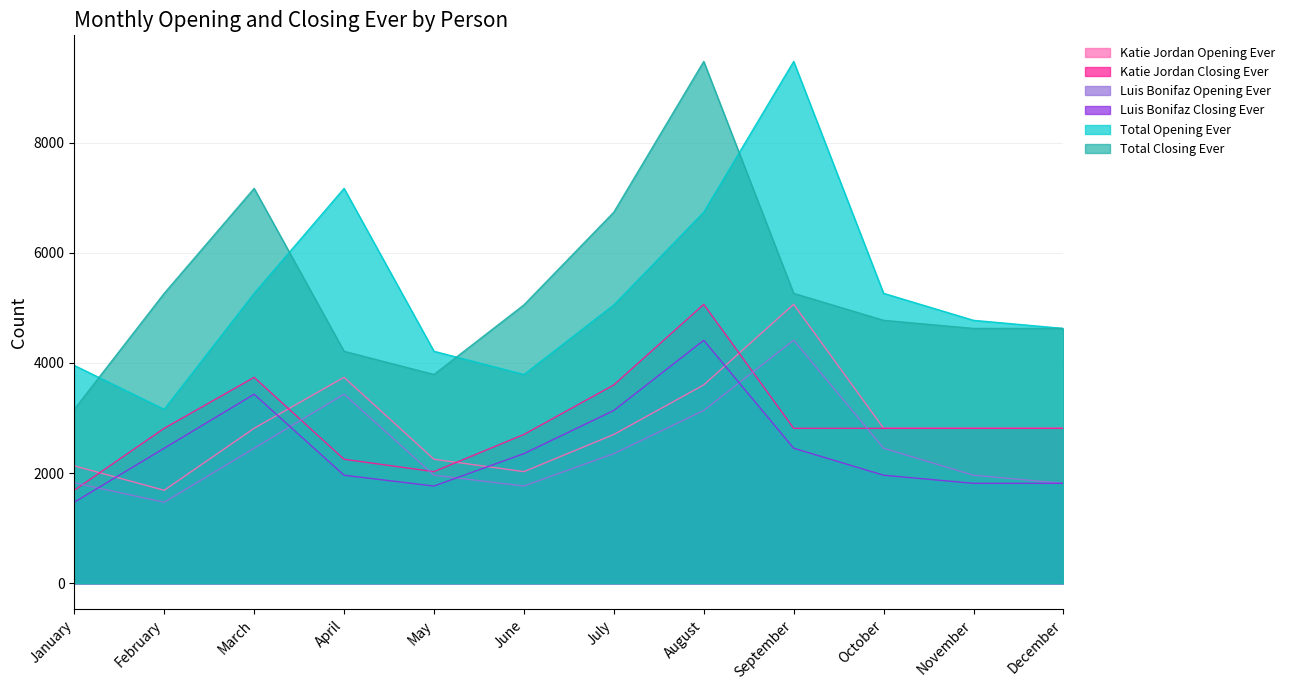

Reading left to right, transcribe all the data shown in this chart.

Katie Jordan Opening Ever: 2130	1687	2812	3737	2250	2025	2700	3600	5062	2812	2812	2812
Katie Jordan Closing Ever: 1687	2812	3737	2250	2025	2700	3600	5062	2812	2812	2812	2812
Luis Bonifaz Opening Ever: 1823	1470	2450	3430	1960	1764	2352	3136	4410	2450	1960	1813
Luis Bonifaz Closing Ever: 1470	2450	3430	1960	1764	2352	3136	4410	2450	1960	1813	1813
Total Opening Ever: 3953	3157	5262	7167	4210	3789	5052	6736	9472	5262	4772	4625
Total Closing Ever: 3157	5262	7167	4210	3789	5052	6736	9472	5262	4772	4625	4625